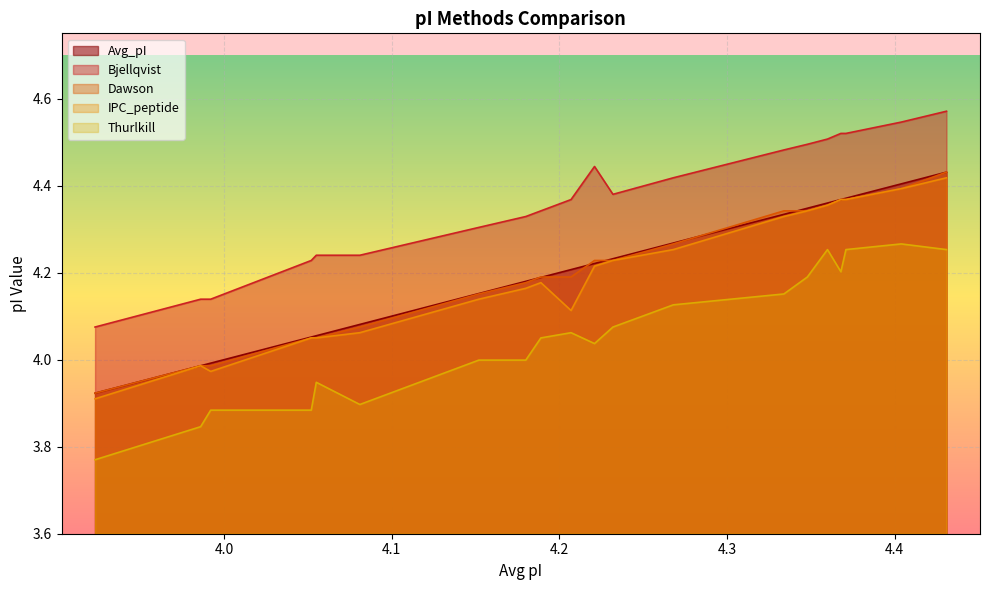

True or false: Thurlkill and Dawson cross at least once.

False